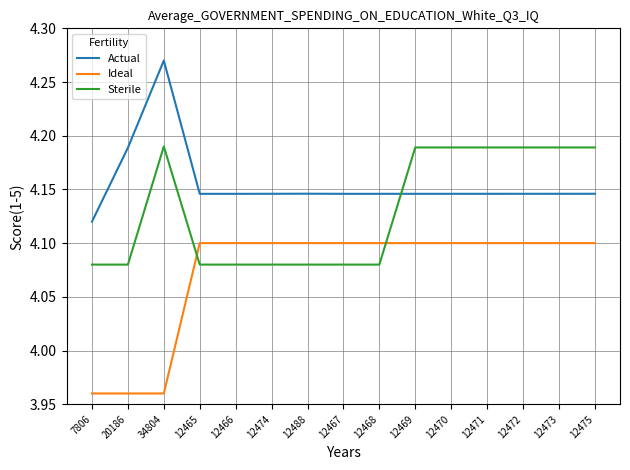

The value of Actual at 12465 is 5.9. True or false?

False